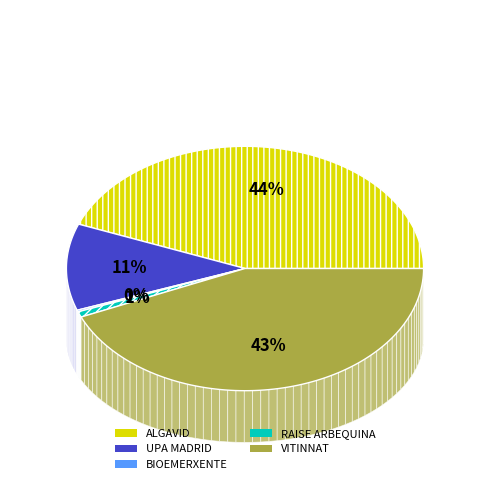

Which category has the biggest portion of the pie?

ALGAVID